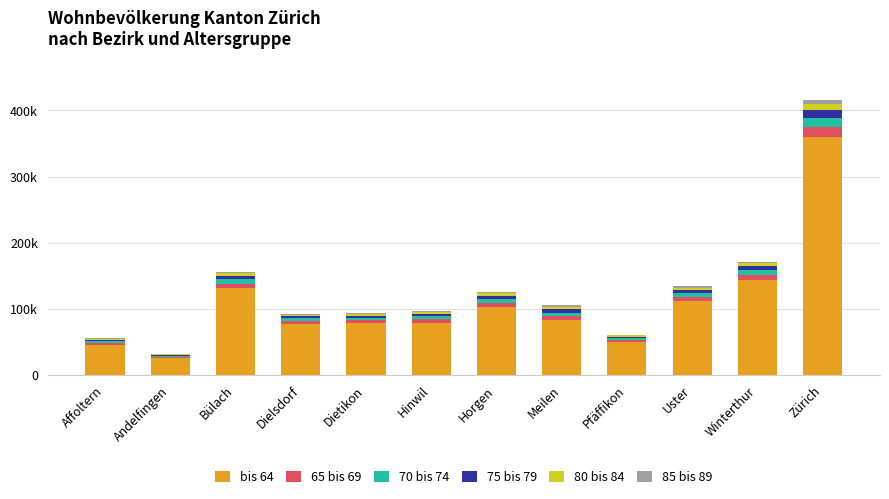

What are all the series names shown in the legend?

bis 64, 65 bis 69, 70 bis 74, 75 bis 79, 80 bis 84, 85 bis 89